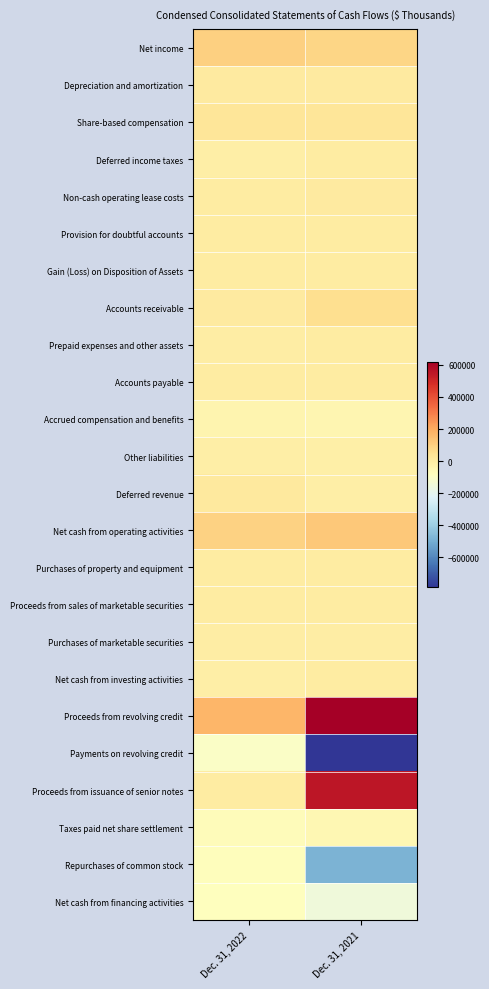

Which series has the largest total across all categories?

Proceeds from revolving credit